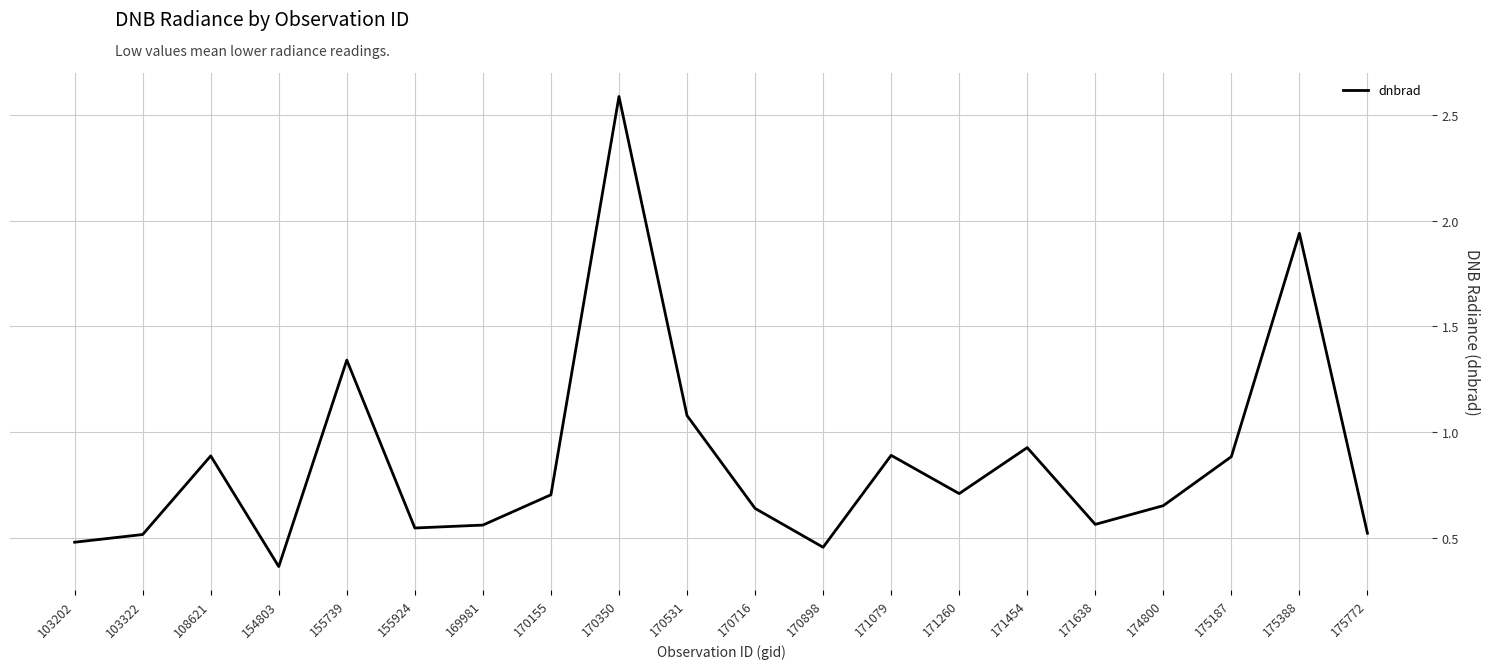

What is the change in value from 170898 to 175187?

+0.4